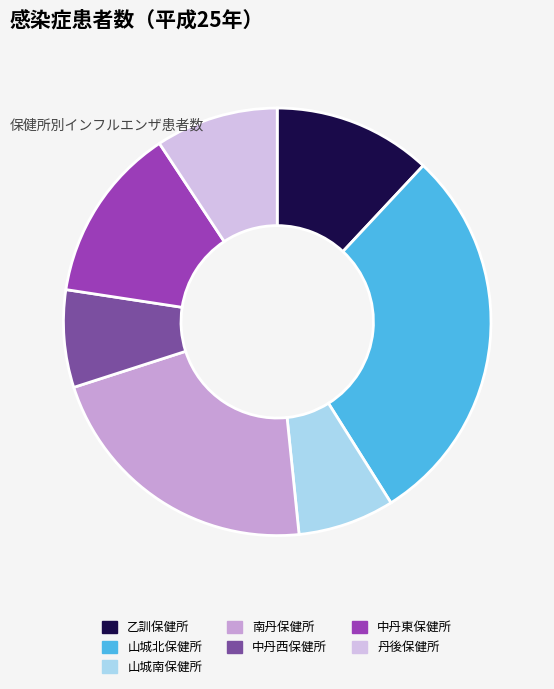

Is the sum of 乙訓保健所 and 山城北保健所 greater than half?

No